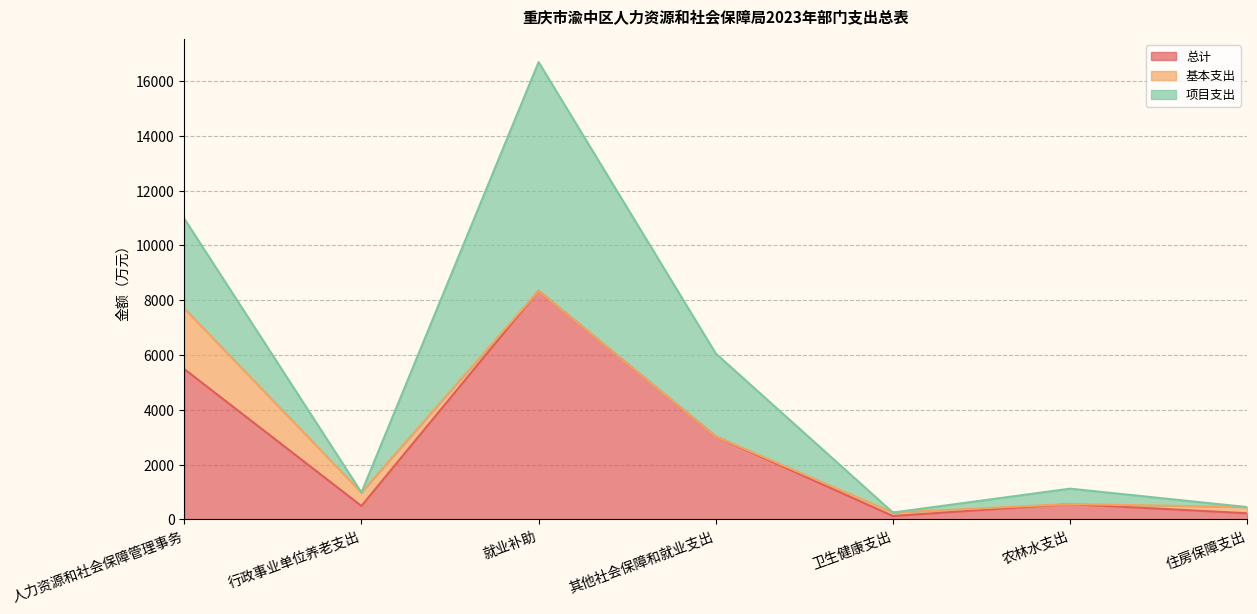

What is the maximum value for 总计?

8347.8